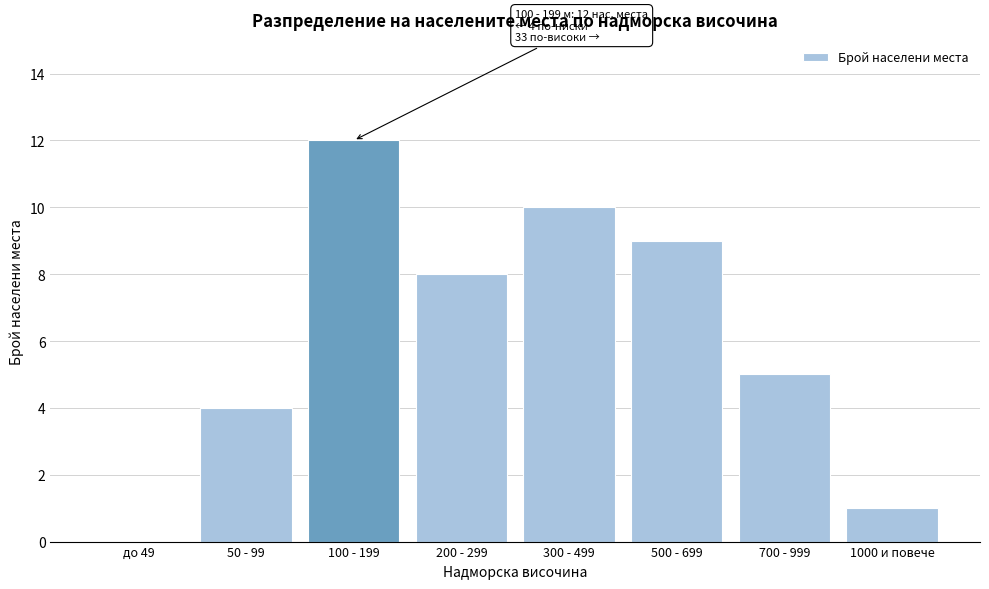

Reading left to right, list all the values displayed in this chart.

до 49=0	50 - 99=4	100 - 199=12	200 - 299=8	300 - 499=10	500 - 699=9	700 - 999=5	1000 и повече=1